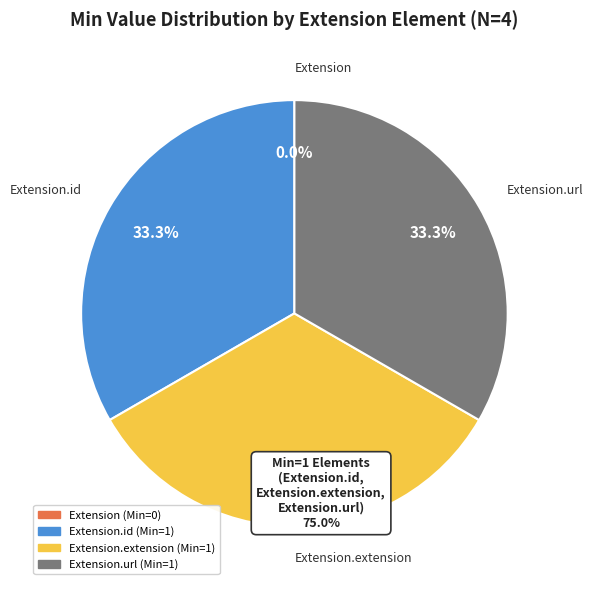

True or false: Extension.extension accounts for 40% of the total.

False